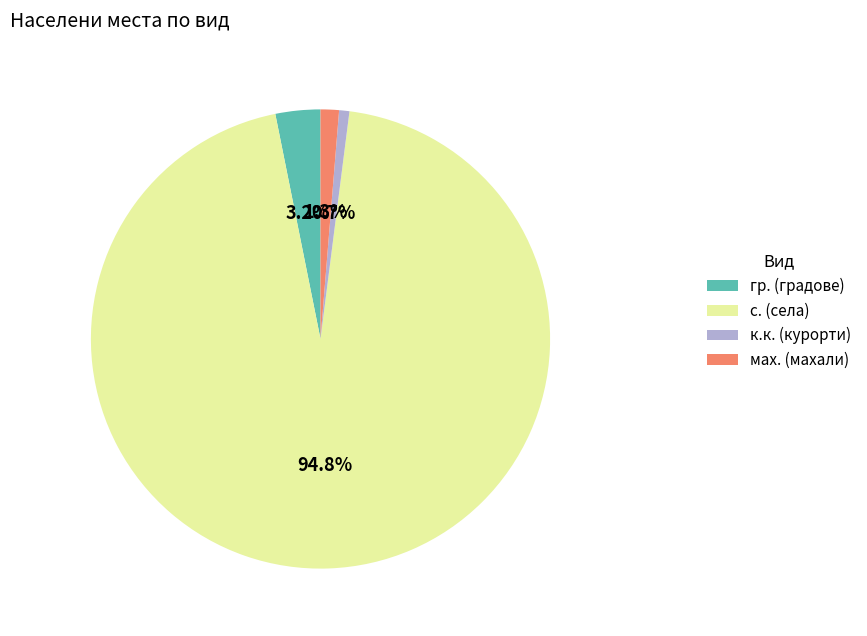

Is there any slice that represents more than half of the pie?

Yes